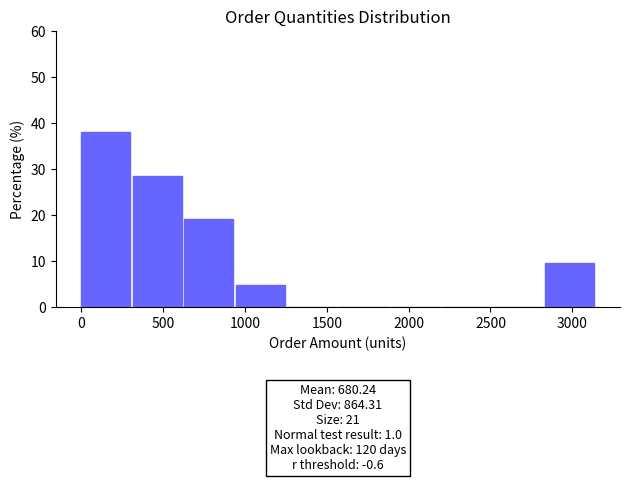

Over which range of the x-axis is the bar tallest?

0 to 315